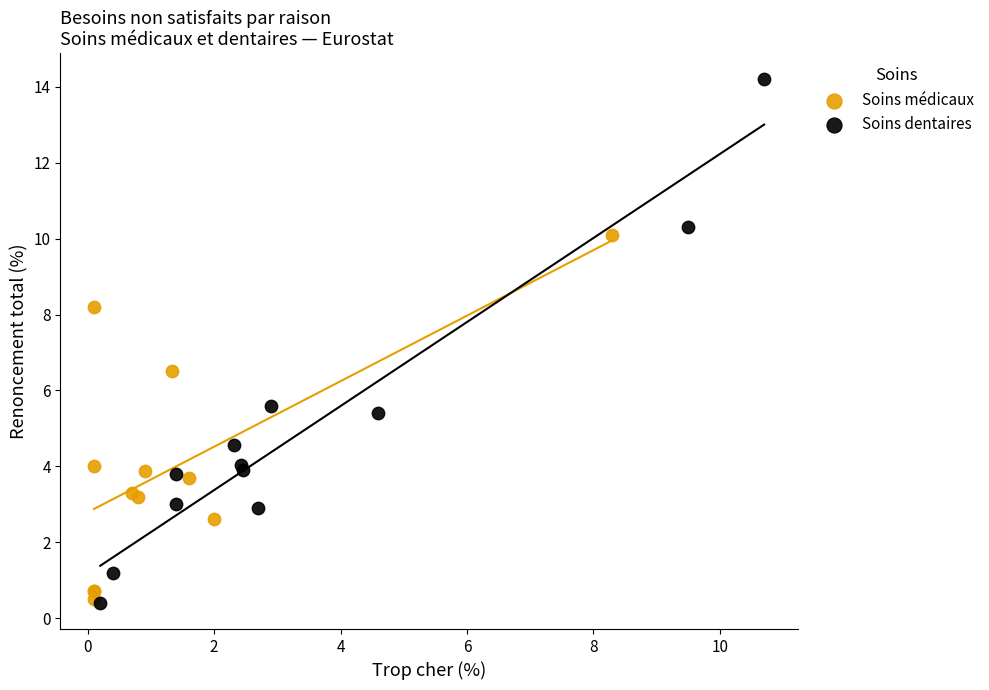

Which series contains the highest Y value?

Soins dentaires